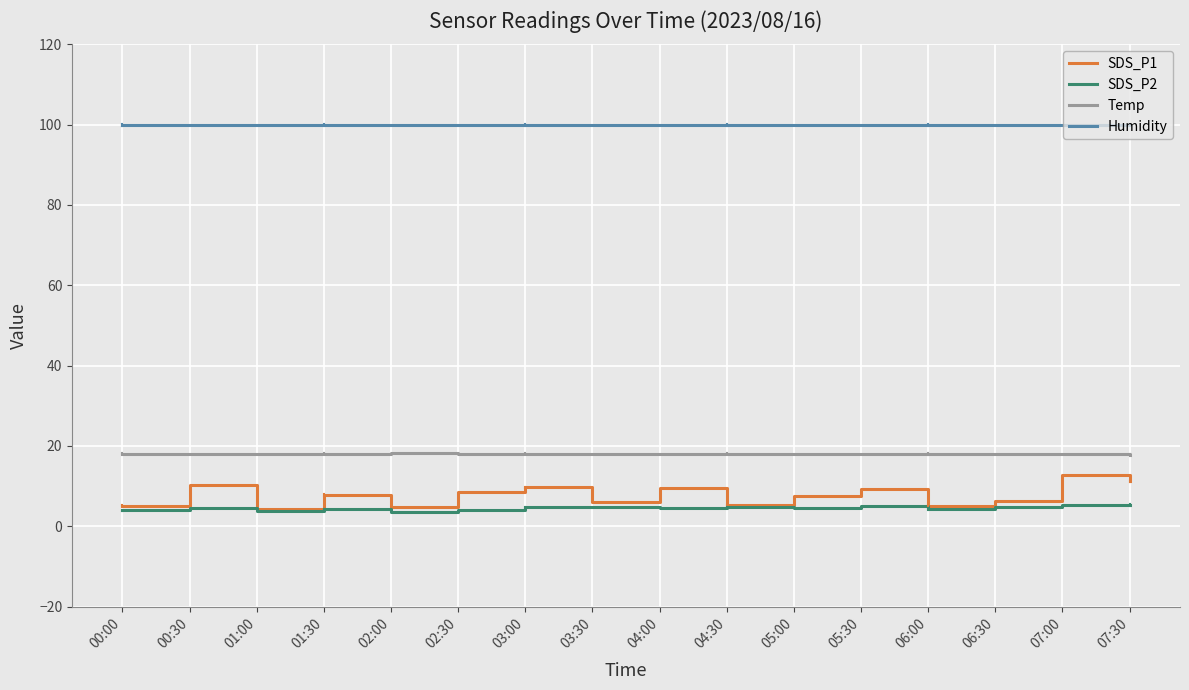

Which series has the largest range (max minus min)?

SDS_P1